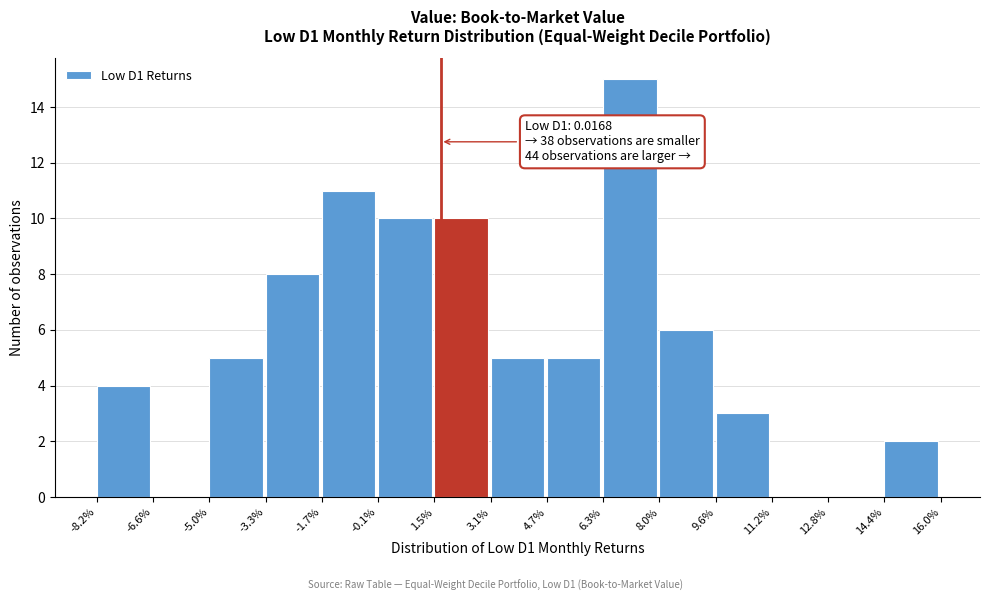

Reading left to right, list all the values displayed in this chart.

-8.2%=4	-6.6%=0	-5.0%=5	-3.3%=8	-1.7%=11	-0.1%=10	1.5%=10	3.1%=5	4.7%=5	6.3%=15	8.0%=6	9.6%=3	11.2%=0	12.8%=0	14.4%=2